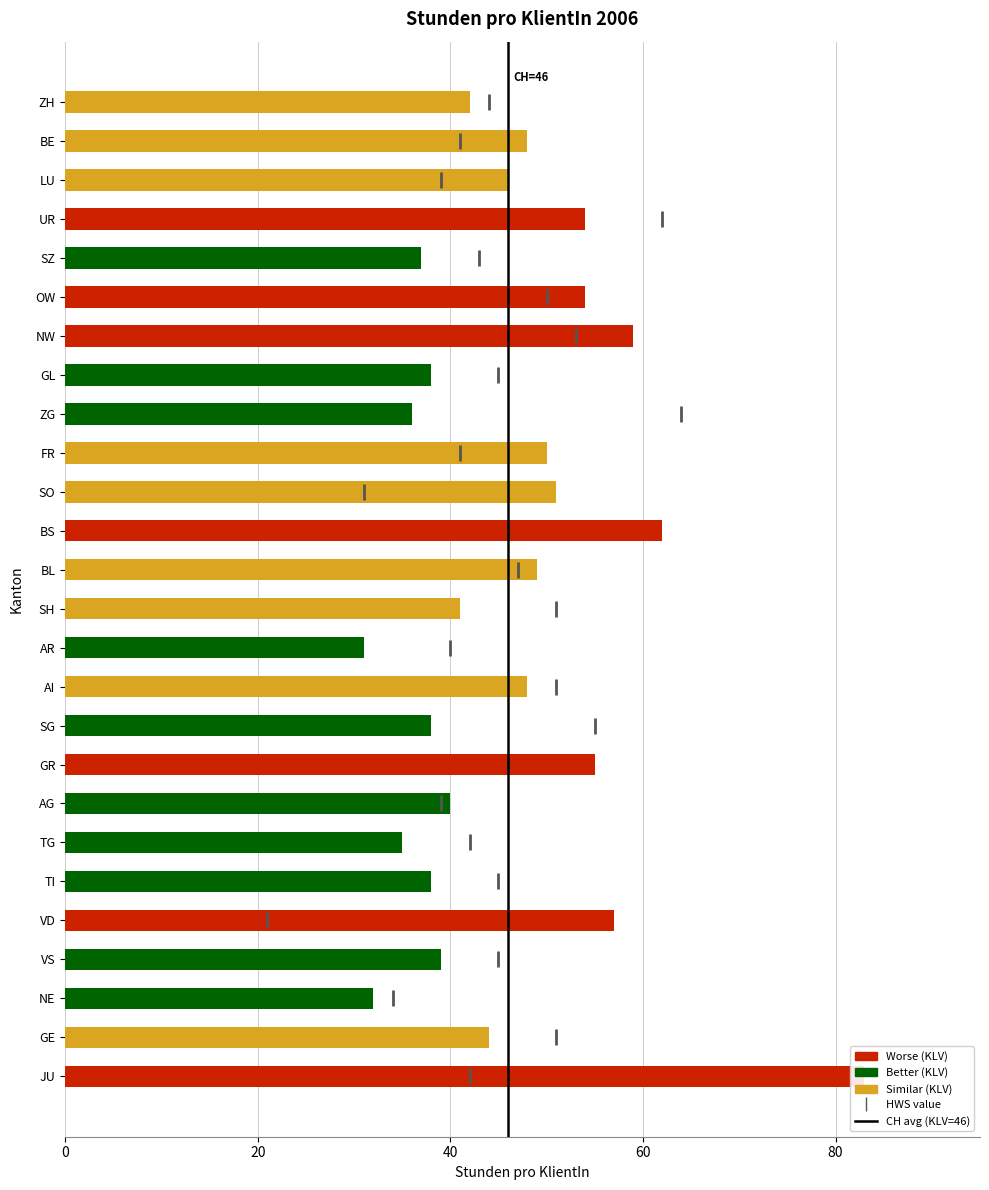

Between JU and SG, which is larger?

JU